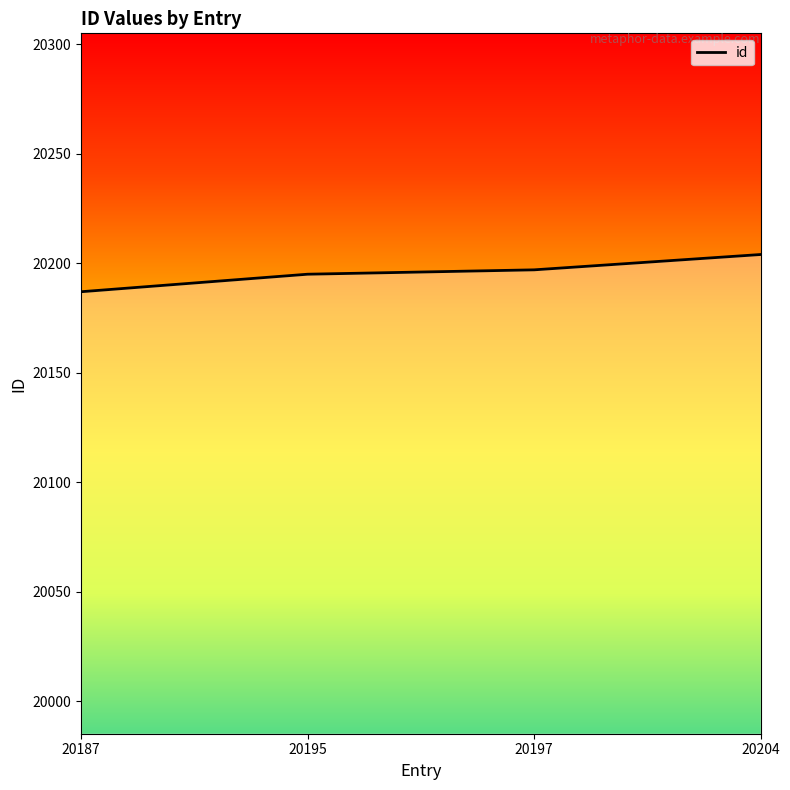

How many categories are shown in the chart?

4